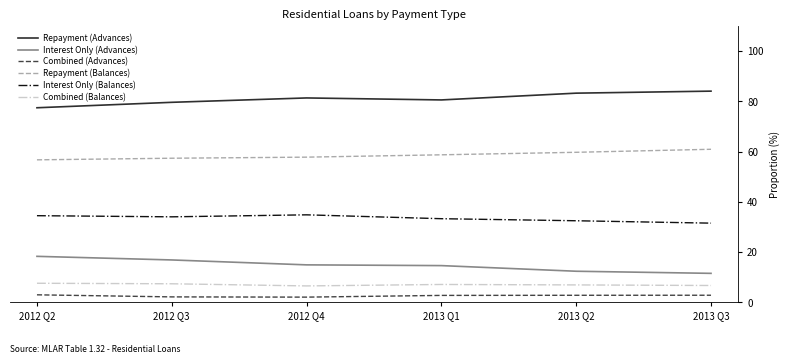

List the series in order of their peak value, highest first.

Repayment (Advances), Repayment (Balances), Interest Only (Balances), Interest Only (Advances), Combined (Balances), Combined (Advances)